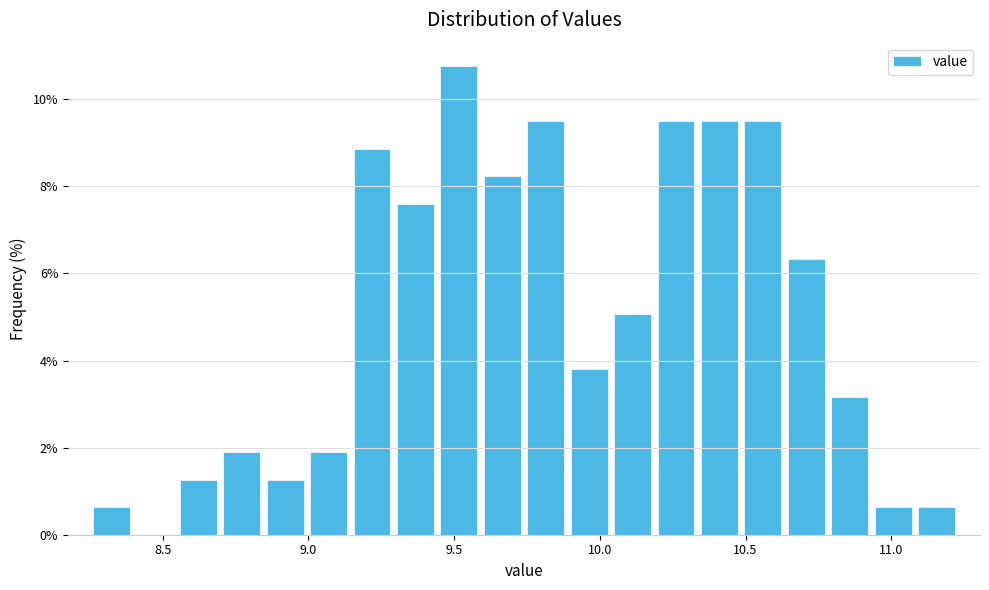

Read against the x-axis, roughly where is the centre of the tallest bar?

9.50